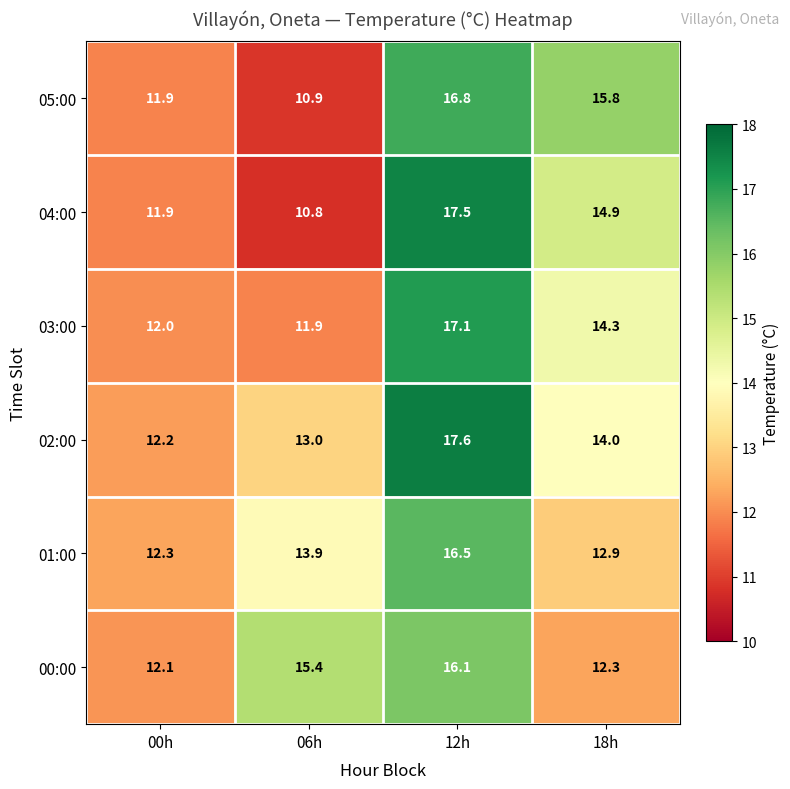

Reading left to right, list all the values displayed in this chart.

05:00: 11.9	10.9	16.8	15.8
04:00: 11.9	10.8	17.5	14.9
03:00: 12.0	11.9	17.1	14.3
02:00: 12.2	13.0	17.6	14.0
01:00: 12.3	13.9	16.5	12.9
00:00: 12.1	15.4	16.1	12.3